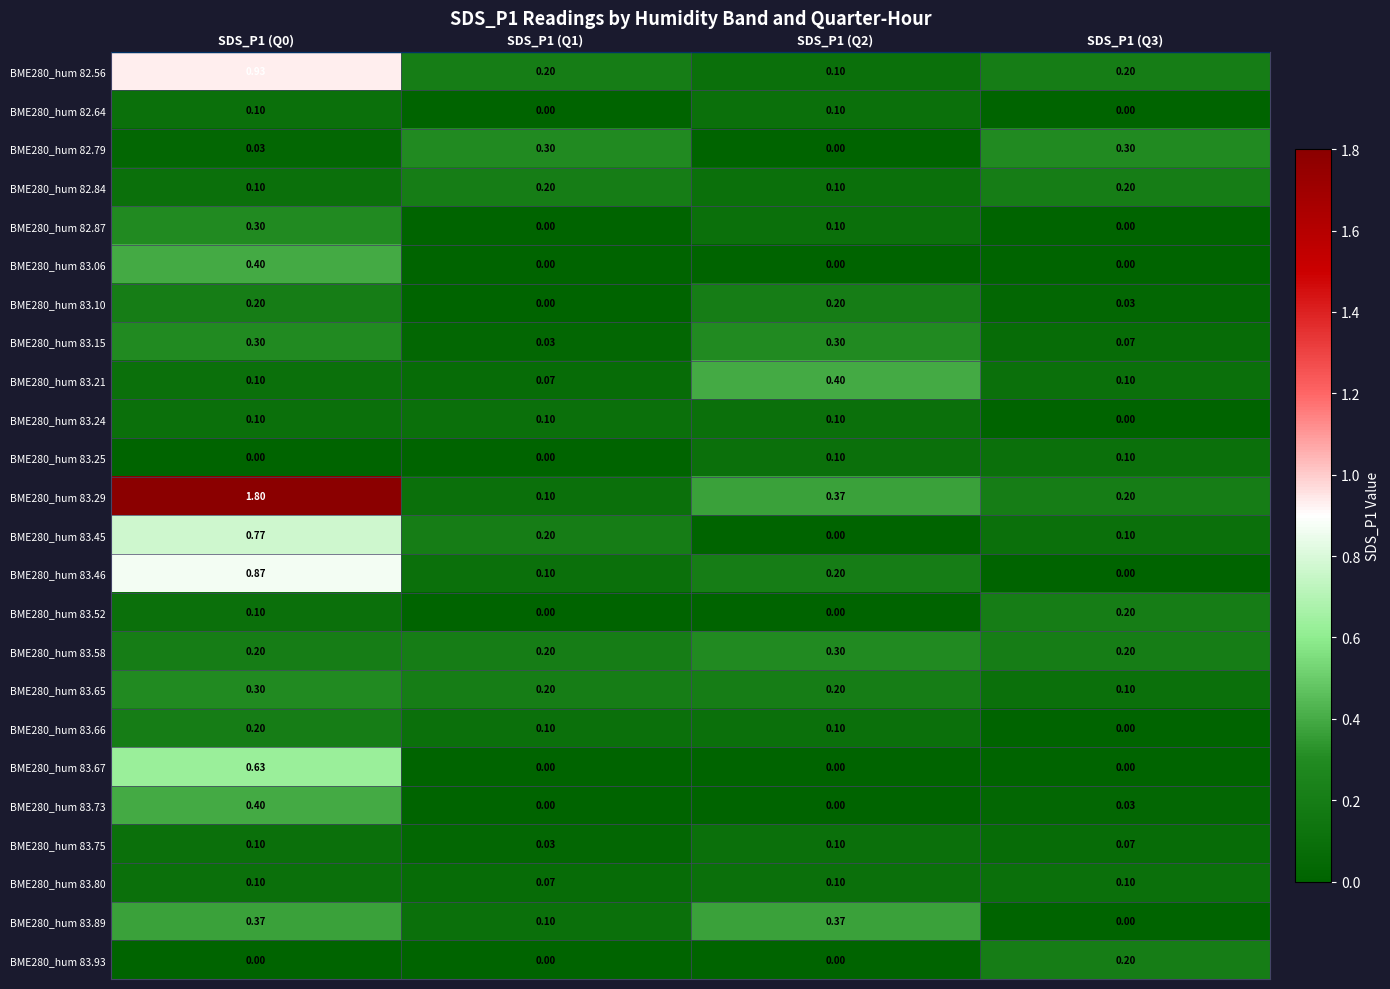

Is the value of BME280_hum 82.84 at SDS_P1 (Q3) greater than the value of BME280_hum 83.29 at SDS_P1 (Q1)?

Yes